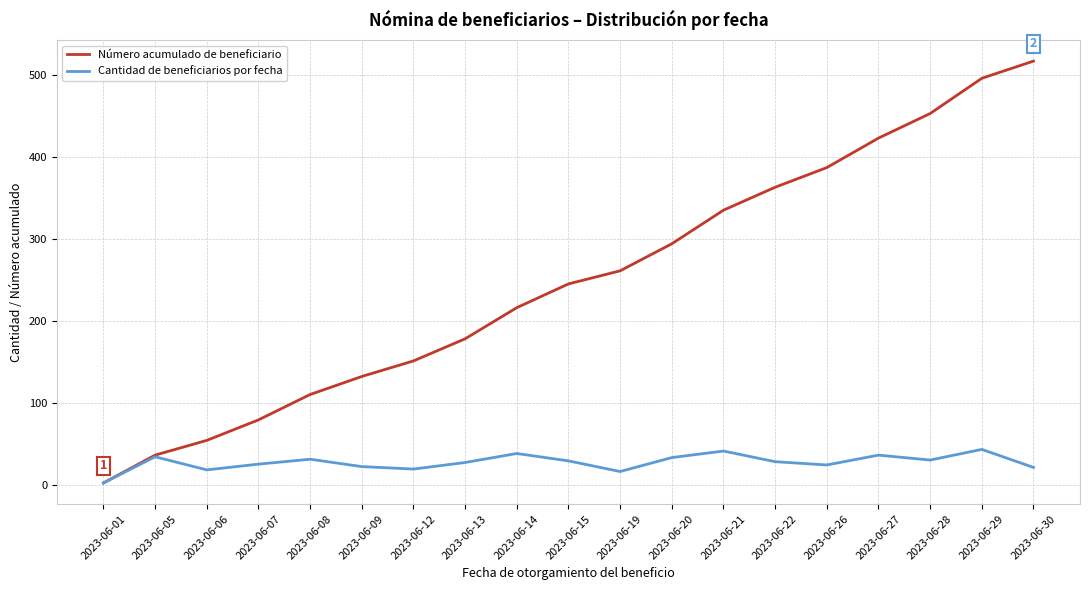

What is the maximum value shown in the chart?

517